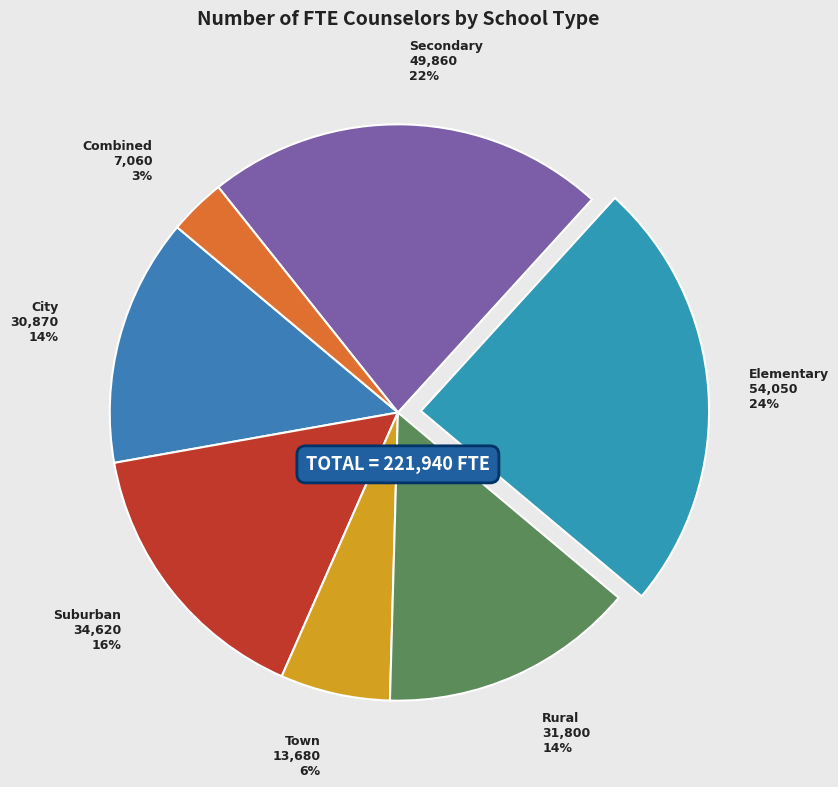

How many segments does this pie chart have?

7